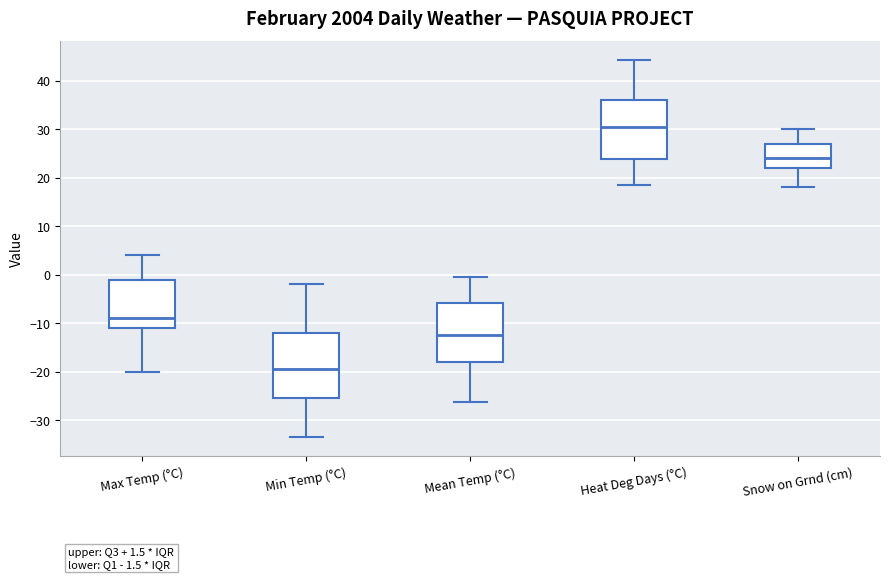

Which box's median line is the lowest?

Min Temp (°C)